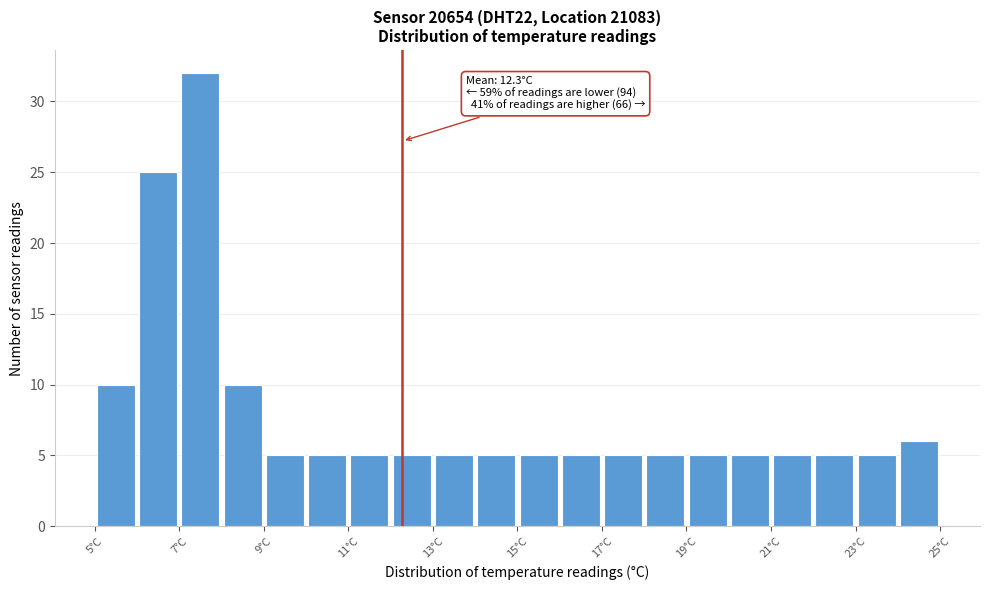

Which range on the x-axis has the tallest bar?

7 to 8